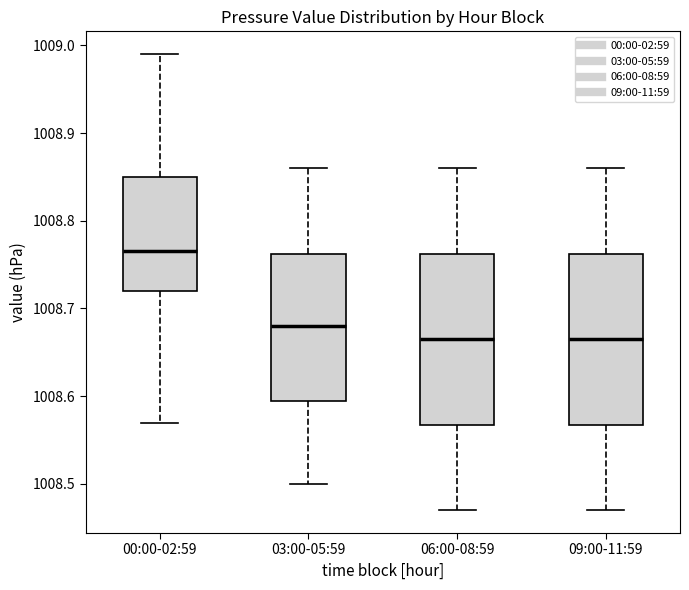

Which box has the highest median line?

00:00-02:59